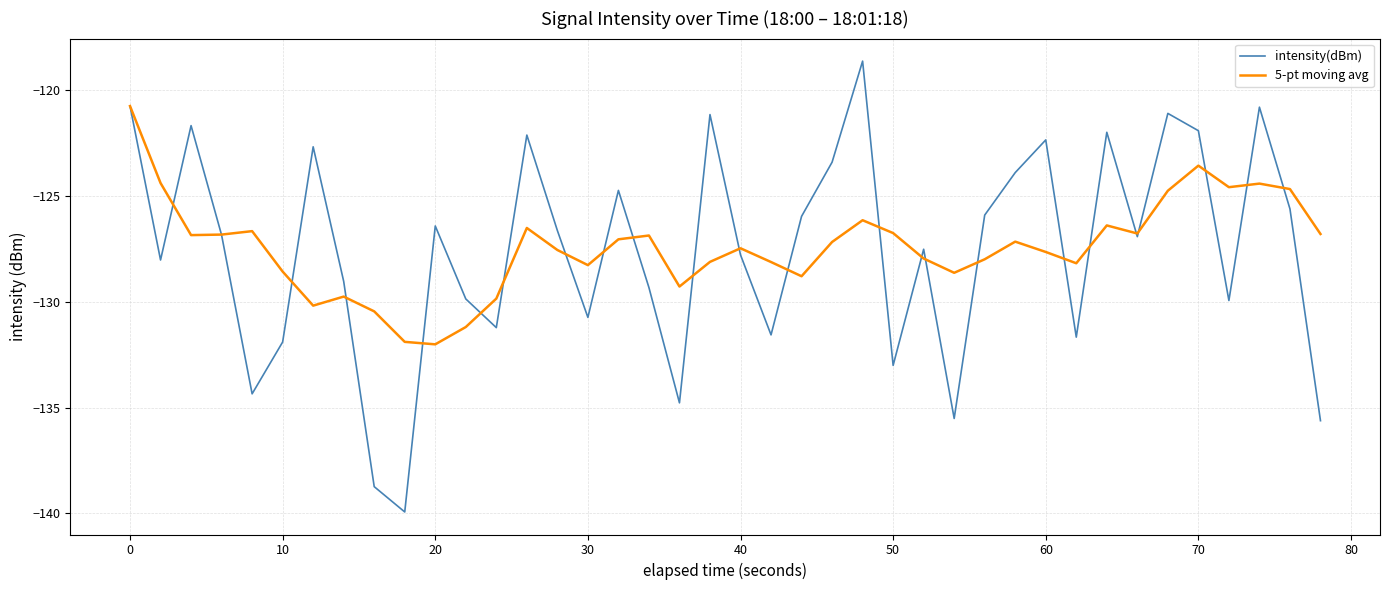

Which series has the largest range (max minus min)?

intensity(dBm)